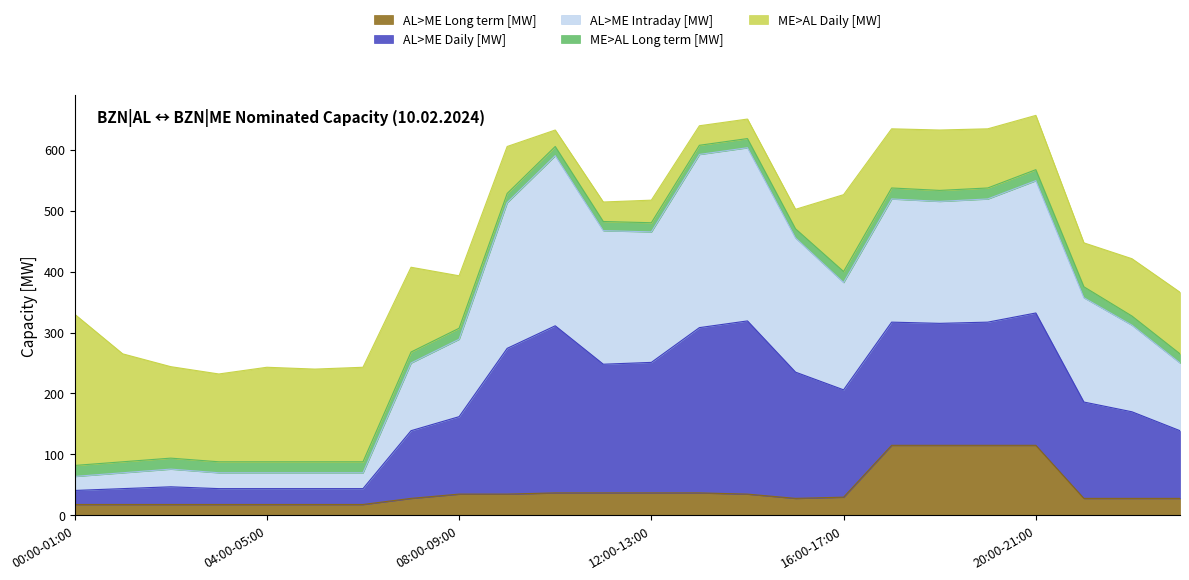

Is it true that AL>ME Daily [MW] equals 220 at 16:00-17:00?

False